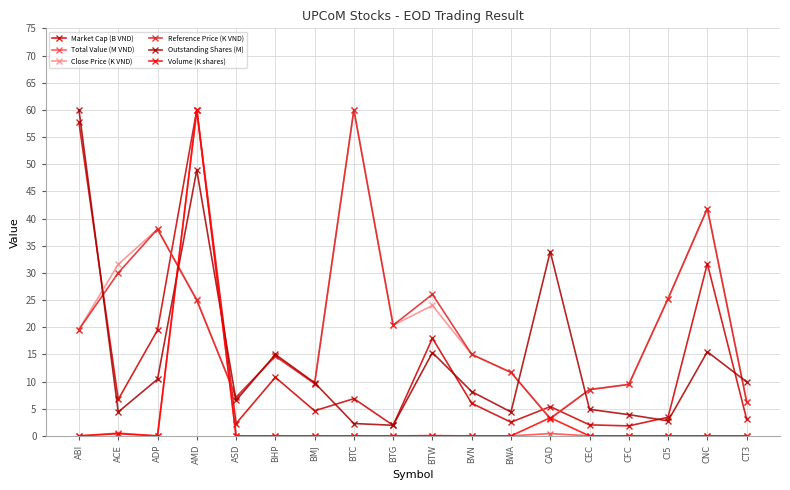

What is the difference between the maximum and minimum values in the Outstanding Shares (M) series?

58.0